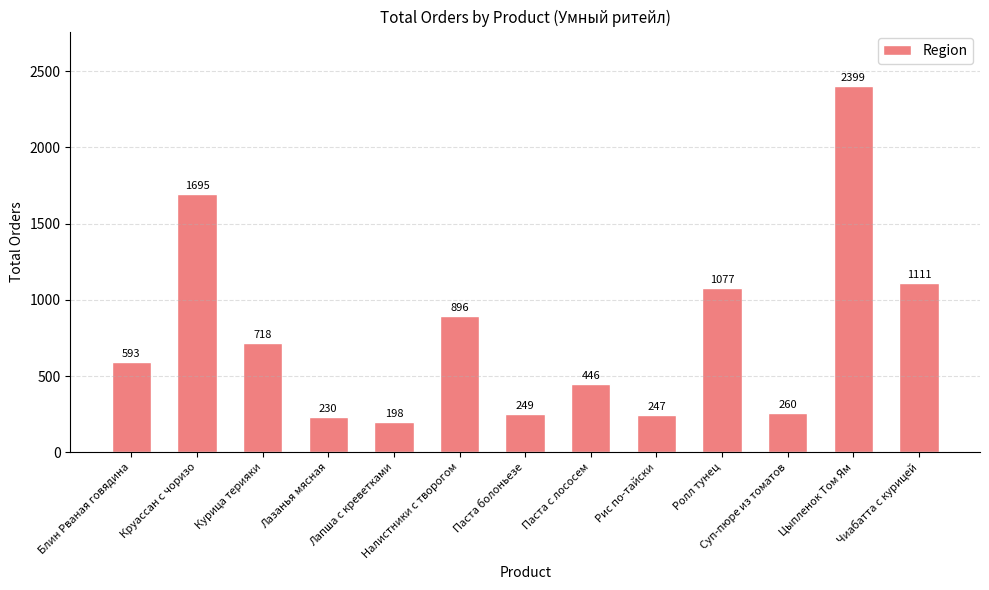

What is the difference between the maximum and second lowest values?

2169